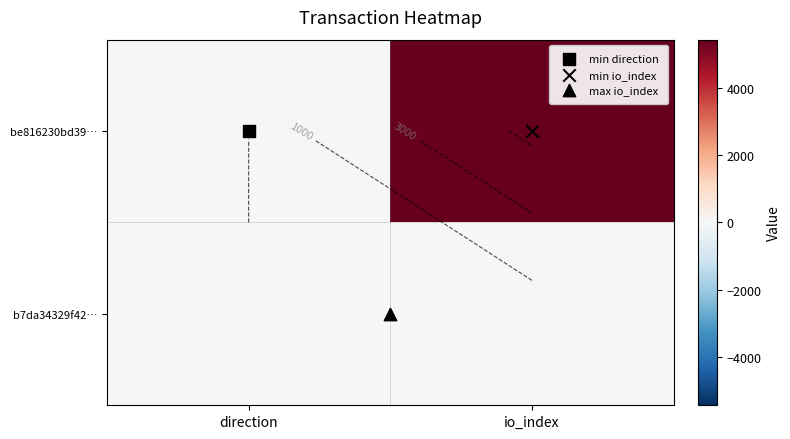

Between direction and io_index, which is larger?

io_index